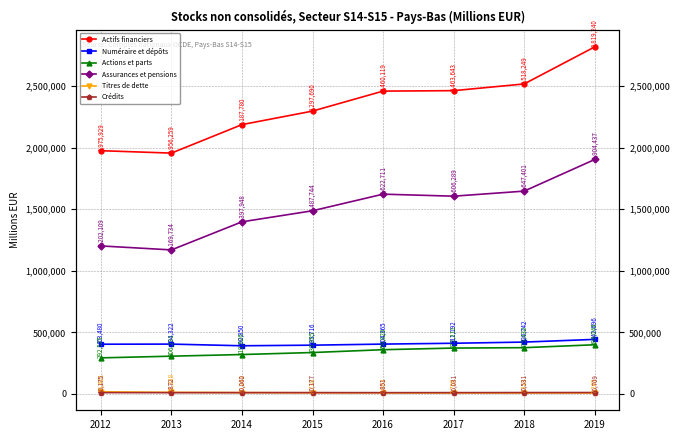

Reading left to right, list all the values displayed in this chart.

Actifs financiers: 1975929	1956259	2187780	2297690	2460119	2463643	2518249	2819240
Numéraire et dépôts: 403480	404322	390850	395716	404365	411192	420742	442696
Actions et parts: 292525	306231	319626	335885	358820	372211	375432	399044
Assurances et pensions: 1202109	1169734	1397948	1487744	1622711	1606289	1647401	1904437
Titres de dette: 16461	12328	10242	8738	8093	7708	7318	7263
Crédits: 10175	9872	10060	10177	9851	10031	10531	10709